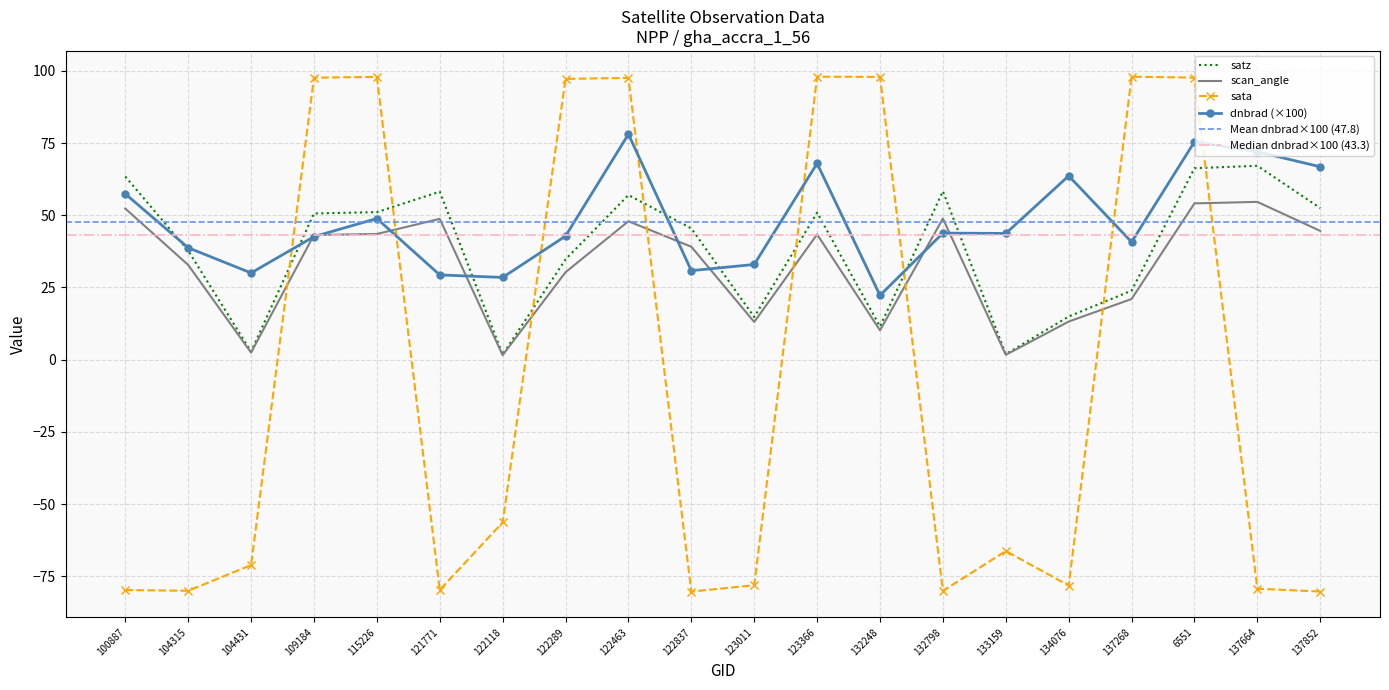

What is the total value across all series at 104431?

-35.9